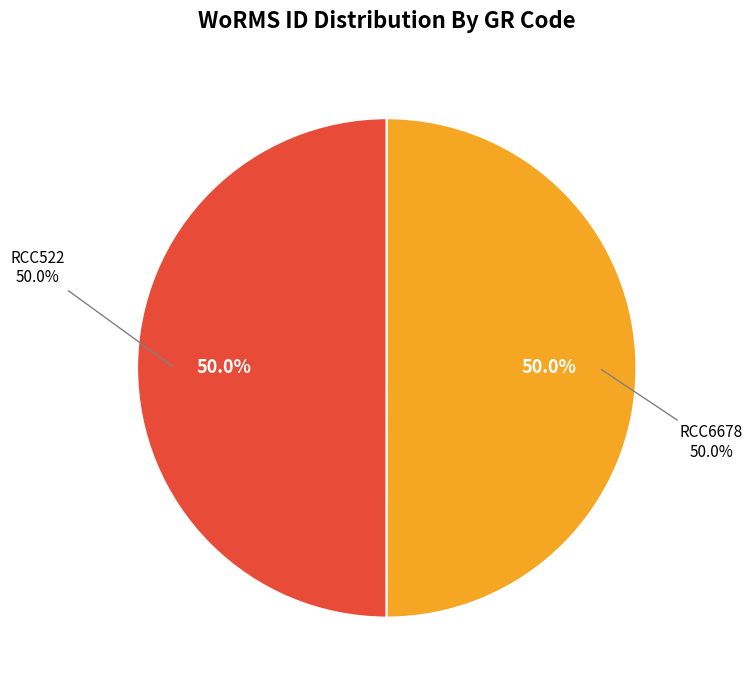

Rank the categories by value from highest to lowest.

RCC6678, RCC522